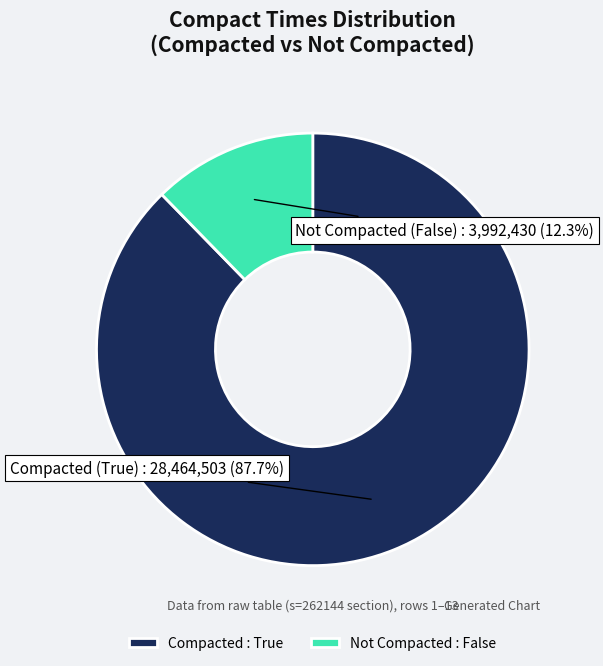

Combined, do Not Compacted : False and Compacted : True account for over 50%?

Yes